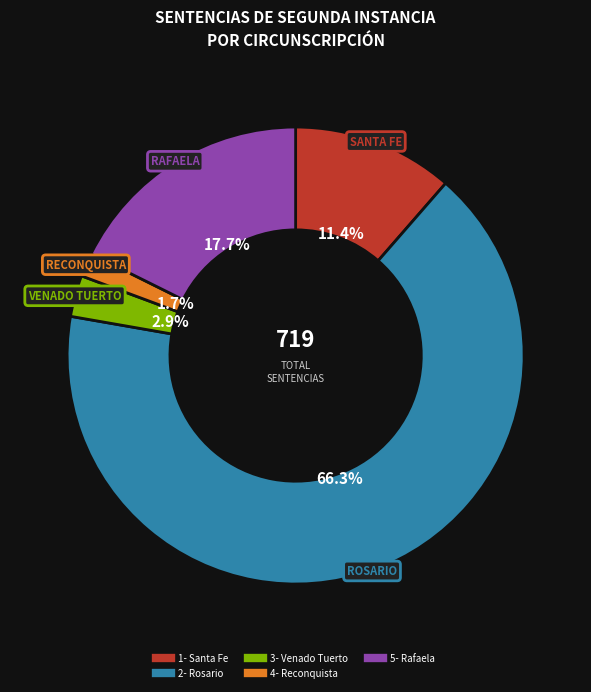

Is it true that 1- Santa Fe is 11% of the pie?

True